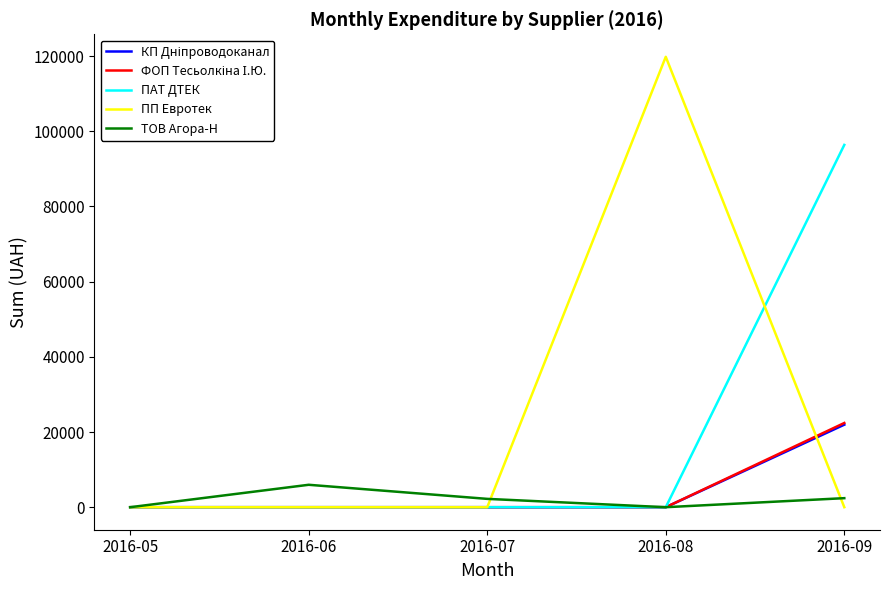

Which series has the widest spread of values?

ПП Евротек